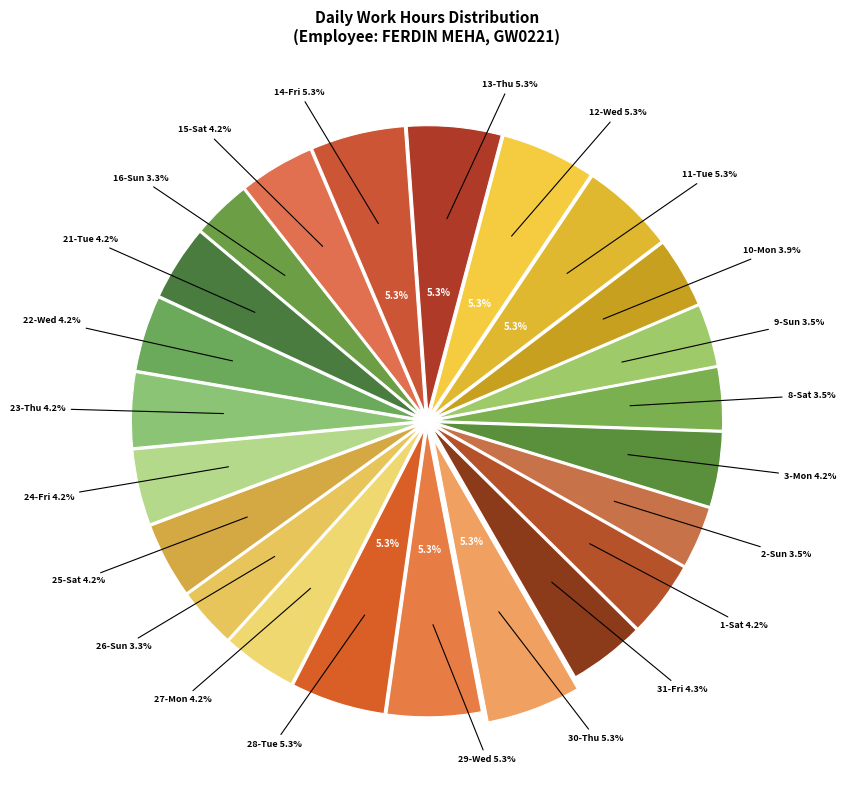

To the nearest percent, what is the difference between the 26-Sun and 25-Sat slice percentages?

1%